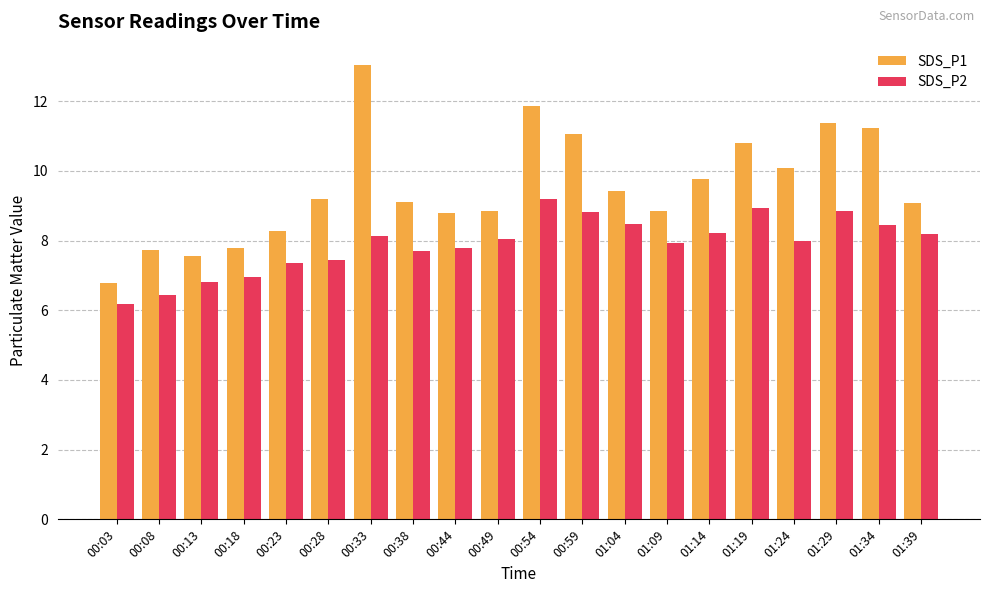

What is the lowest value of the SDS_P2 series?

6.2